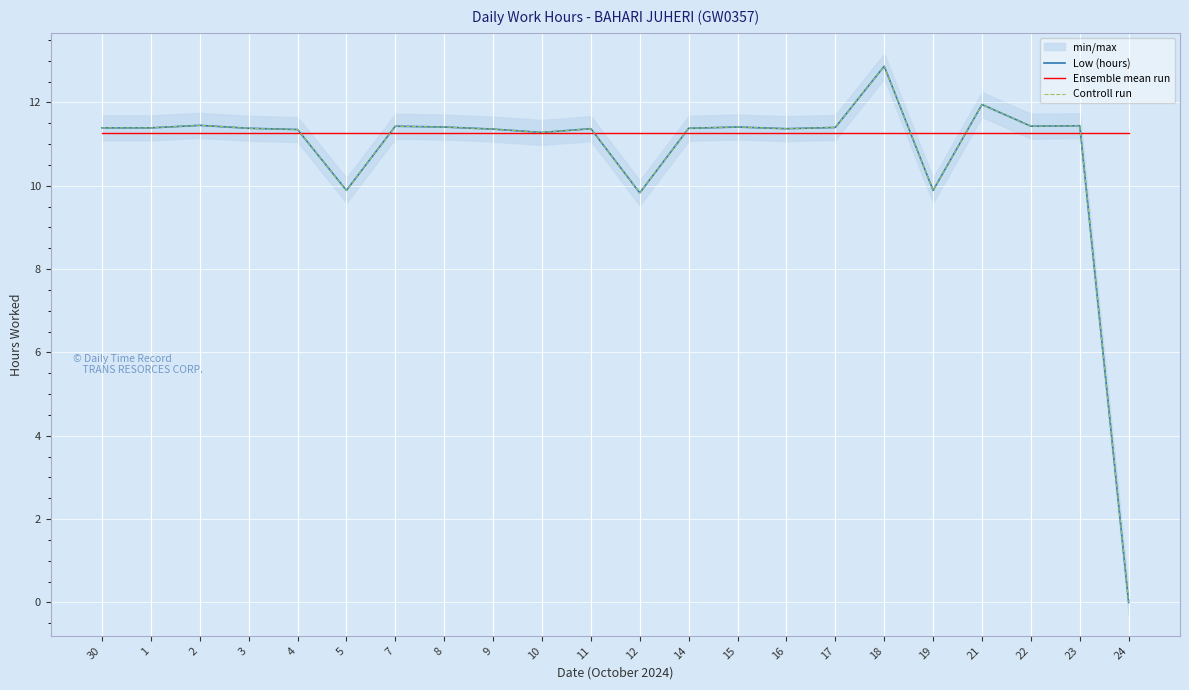

True or false: Low (hours) has a value of 7.1 at 18.

False